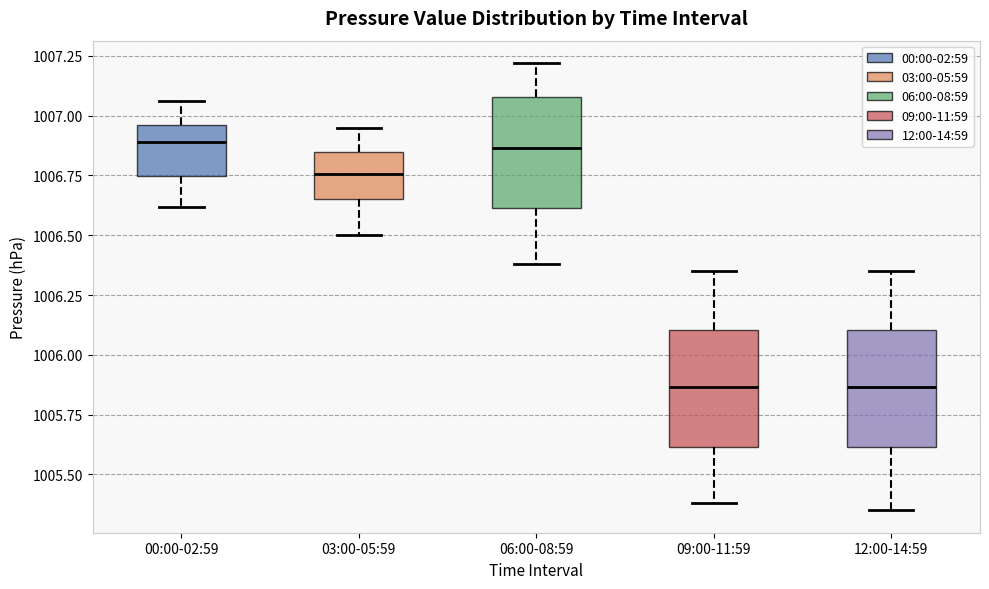

Reading left to right, transcribe this box plot: for each box, give where its median line is, the range the box spans, and where its two whiskers end, as read against the y-axis. The values are not printed on the chart, so give them approximately, as read against the axis.

00:00-02:59: median 1006.90, box 1006.75 to 1006.95, whiskers 1006.60 to 1007.05
03:00-05:59: median 1006.75, box 1006.65 to 1006.85, whiskers 1006.50 to 1006.95
06:00-08:59: median 1006.85, box 1006.60 to 1007.10, whiskers 1006.40 to 1007.20
09:00-11:59: median 1005.85, box 1005.60 to 1006.10, whiskers 1005.40 to 1006.35
12:00-14:59: median 1005.85, box 1005.60 to 1006.10, whiskers 1005.35 to 1006.35